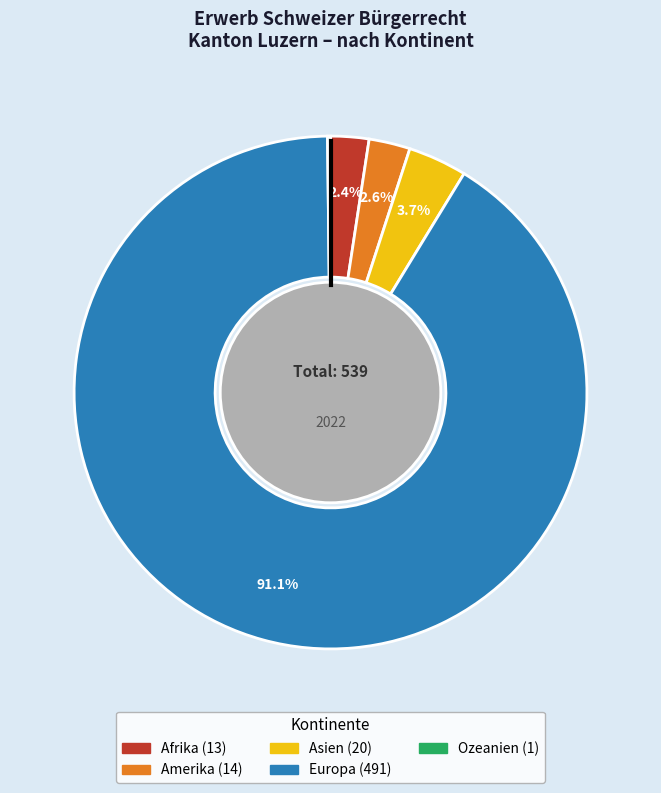

What is the largest slice in the pie chart?

Europa